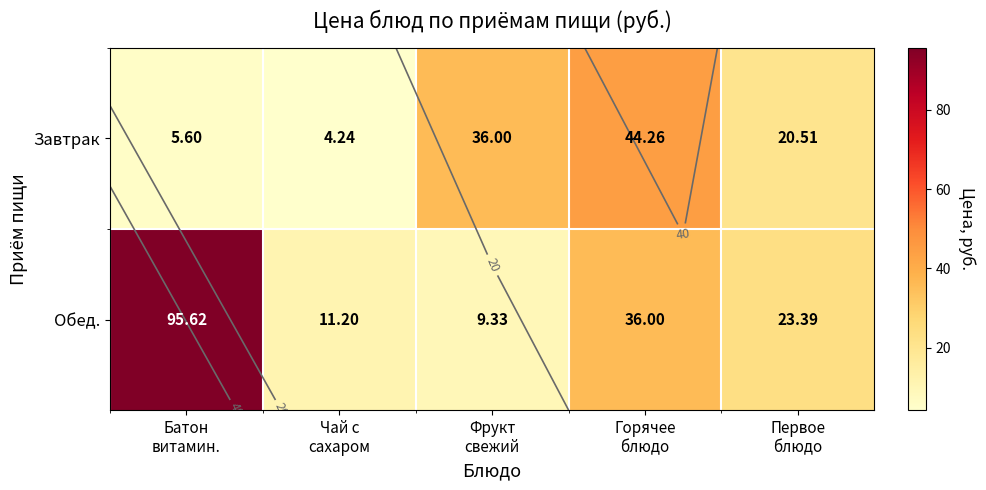

Is it true that Завтрак equals 20.5 at Первое блюдо?

True